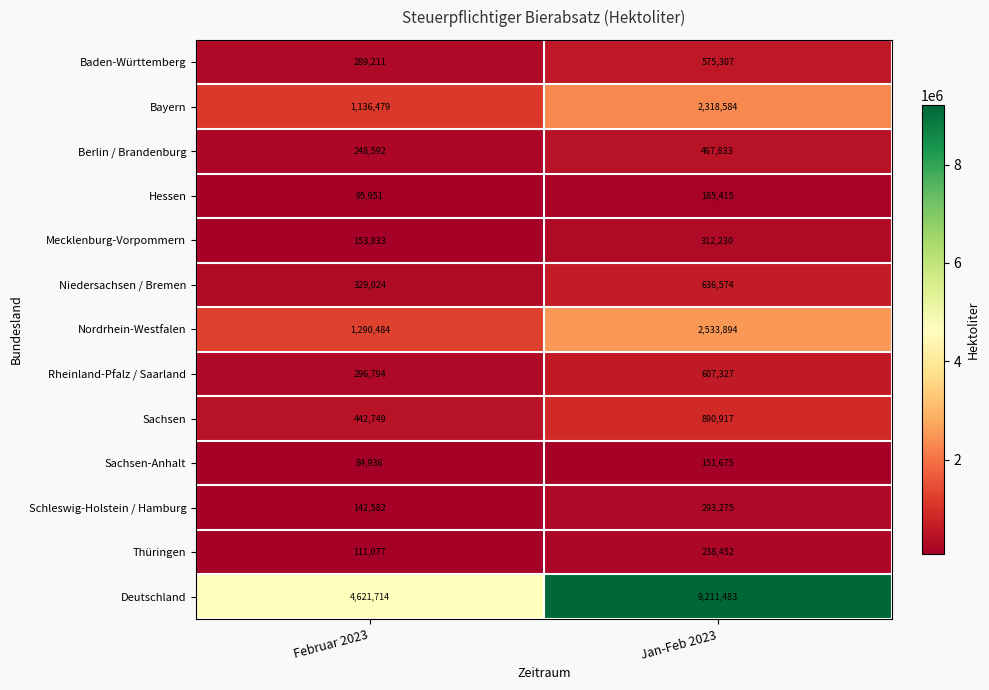

Is it true that Deutschland equals 1951474 at Jan-Feb 2023?

False